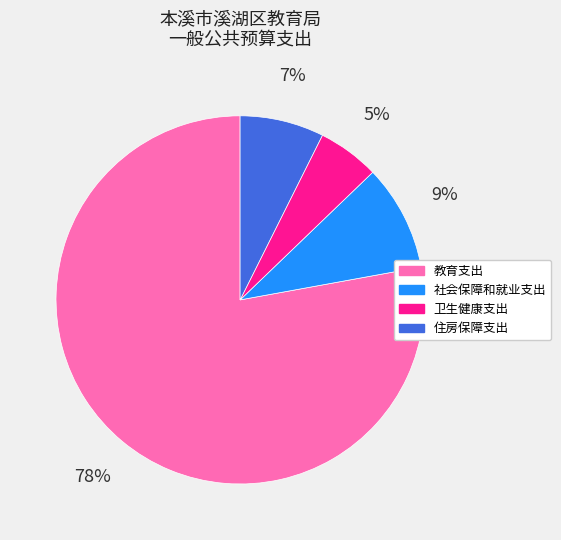

Is 教育支出 the majority of the pie?

Yes